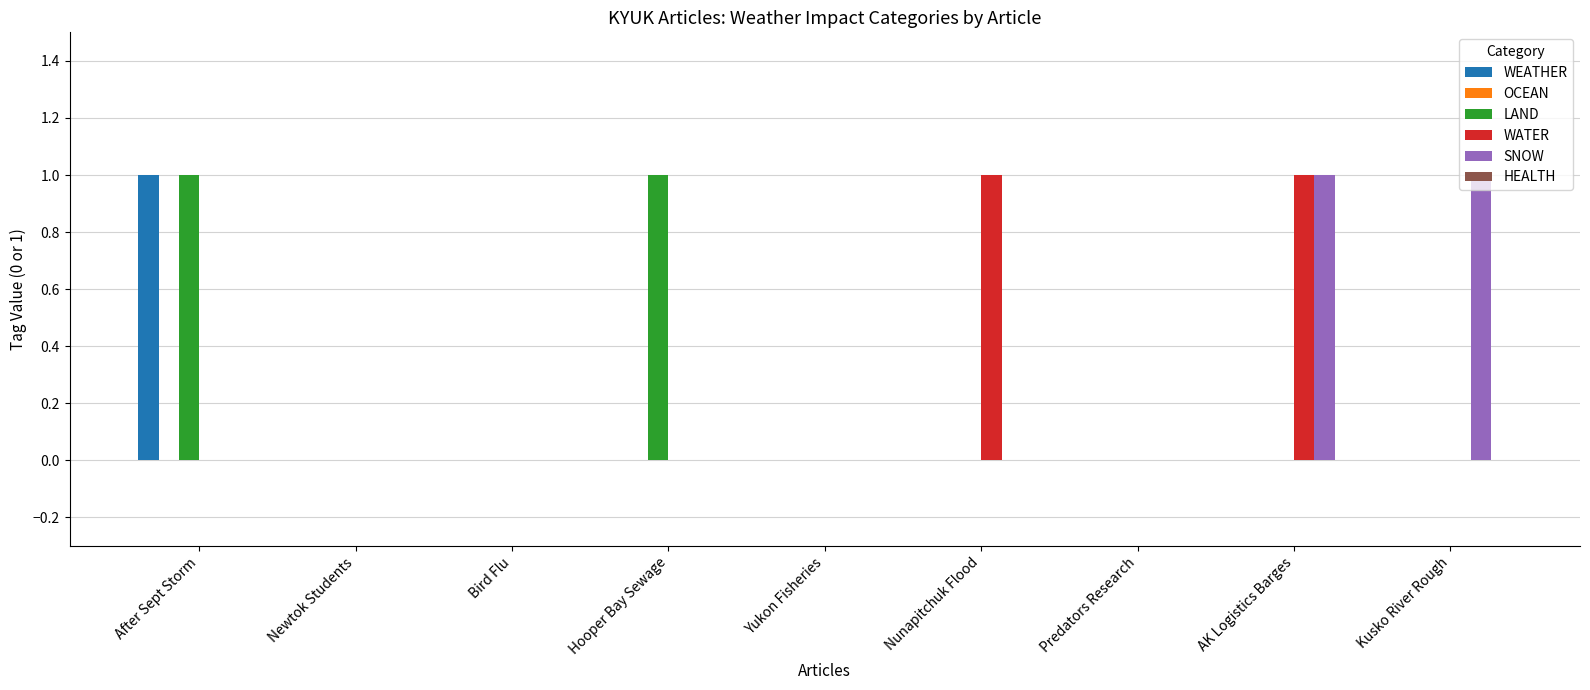

Are the bars grouped side by side (vs. stacked)?

Yes